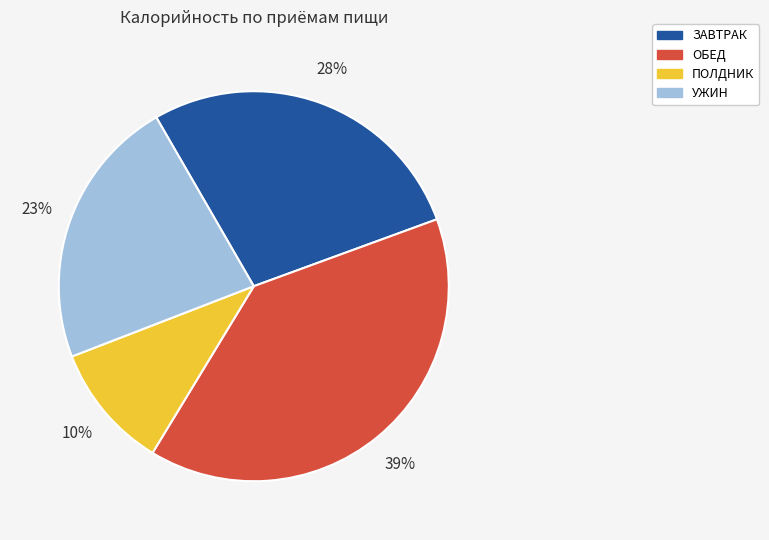

Does any single category account for the majority?

No